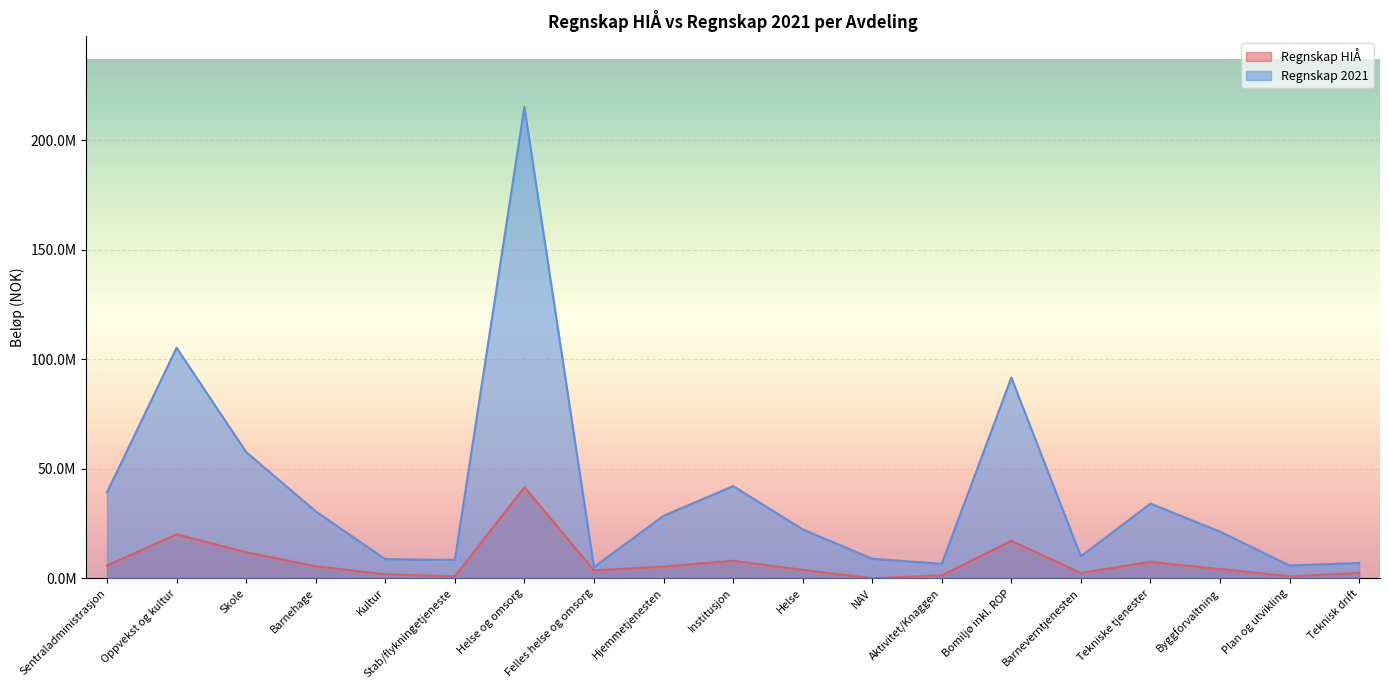

How many distinct data groups are displayed?

2